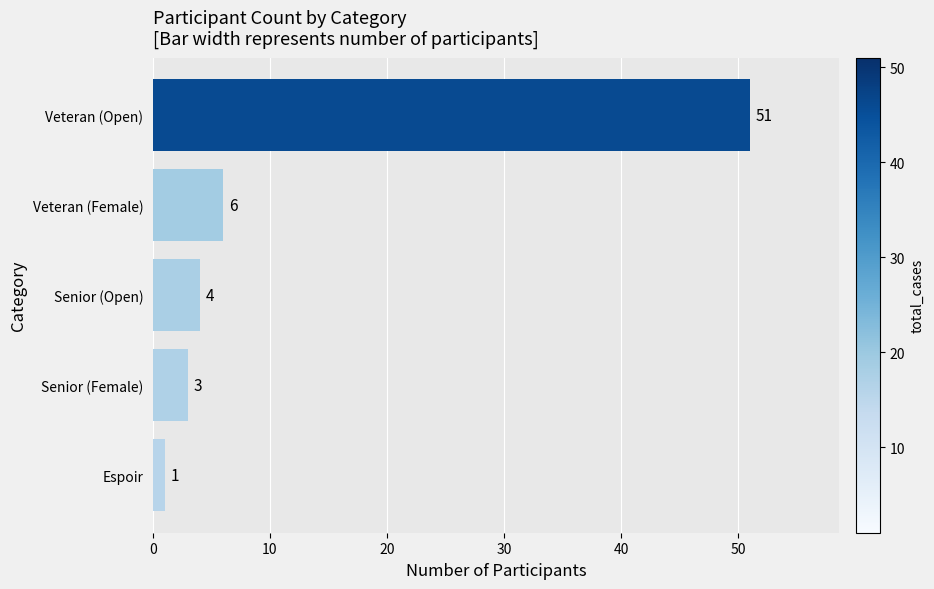

List the labels in order of value, largest first.

Veteran (Open), Veteran (Female), Senior (Open), Senior (Female), Espoir